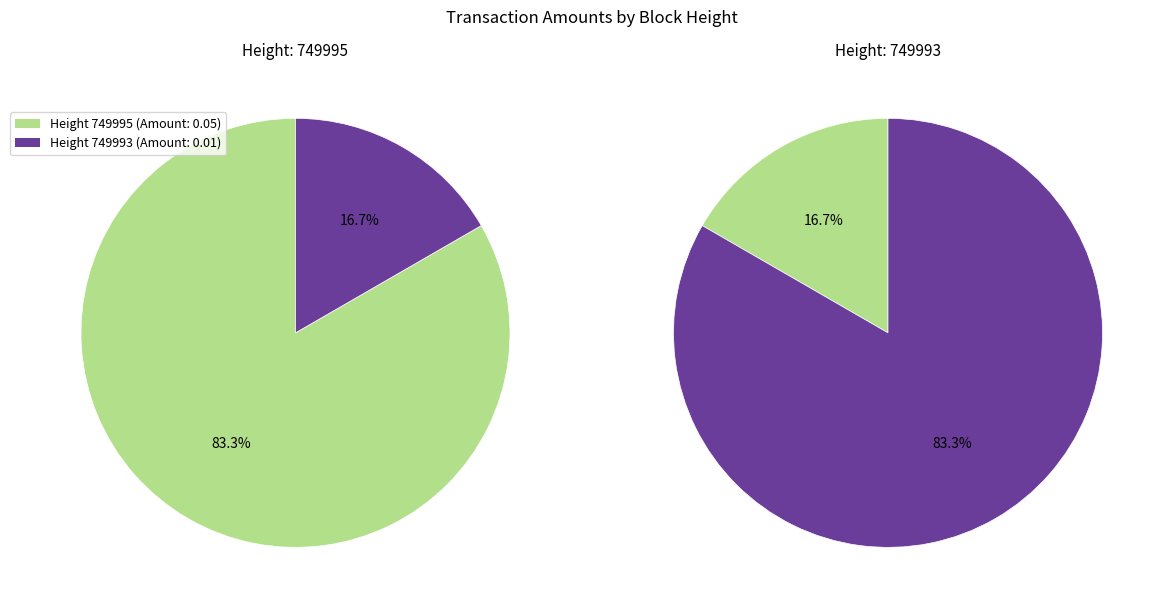

Is it true that 749995 is 96% of the pie?

False